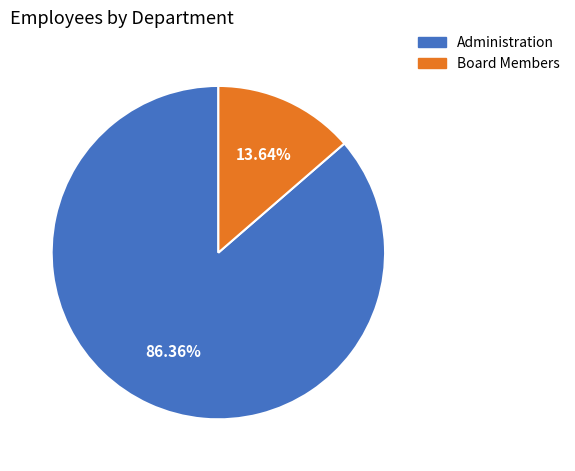

How many segments does this pie chart have?

2